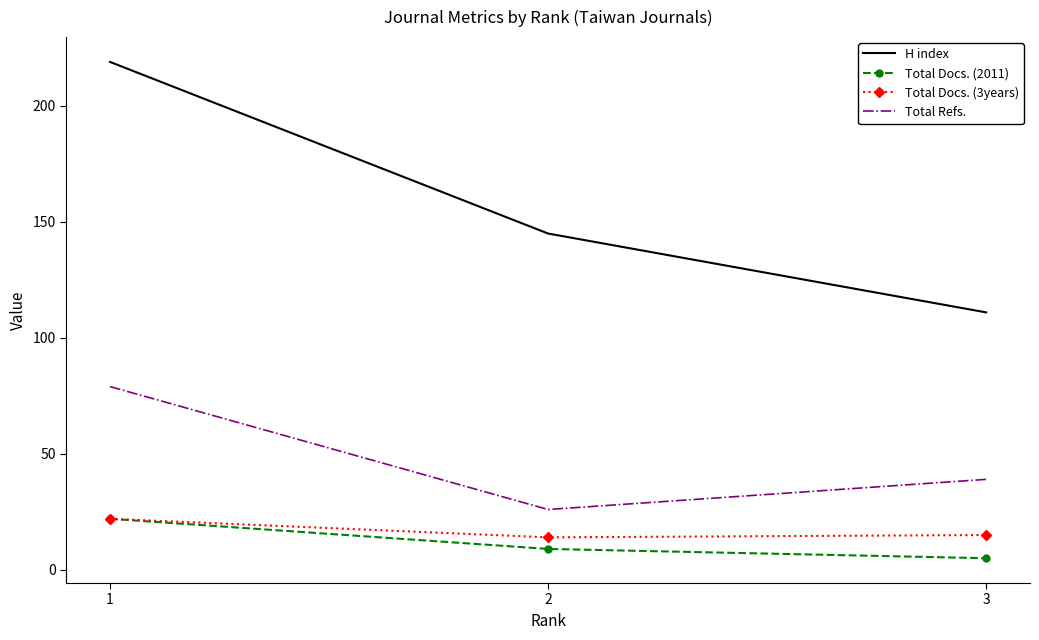

Rank the series at 3 from highest to lowest value.

H index, Total Refs., Total Docs. (3years), Total Docs. (2011)